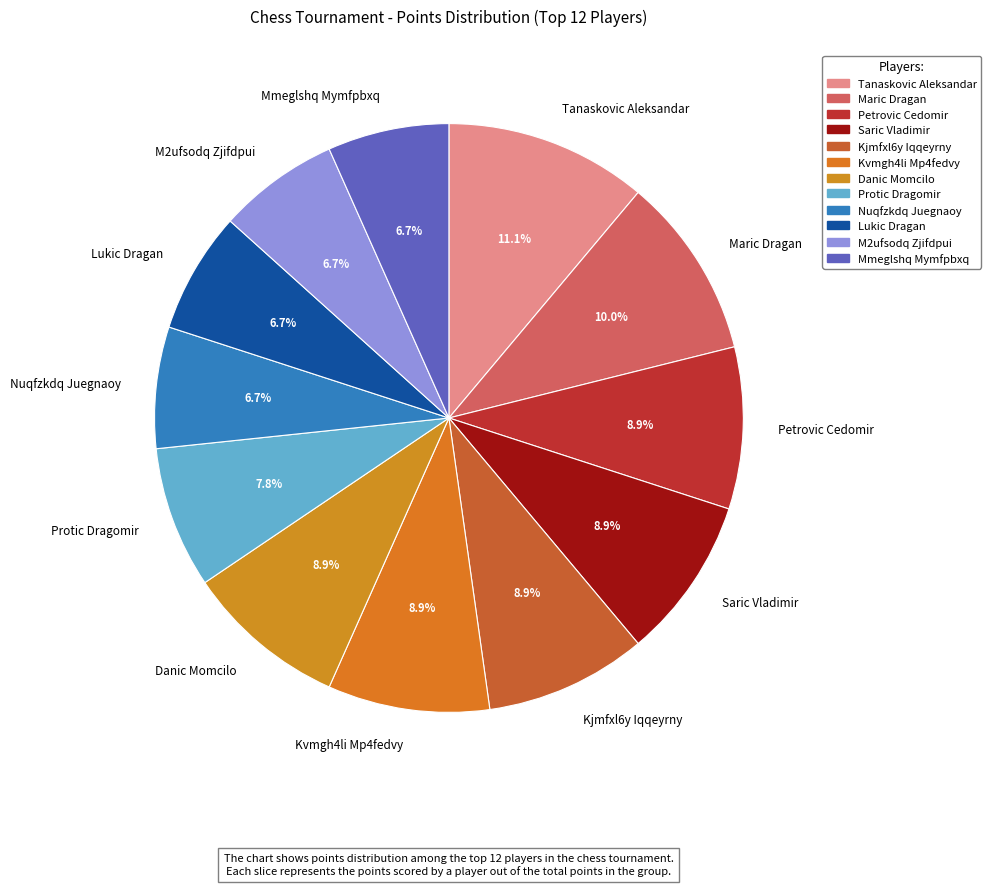

True or false: Petrovic Cedomir accounts for 9% of the total.

True